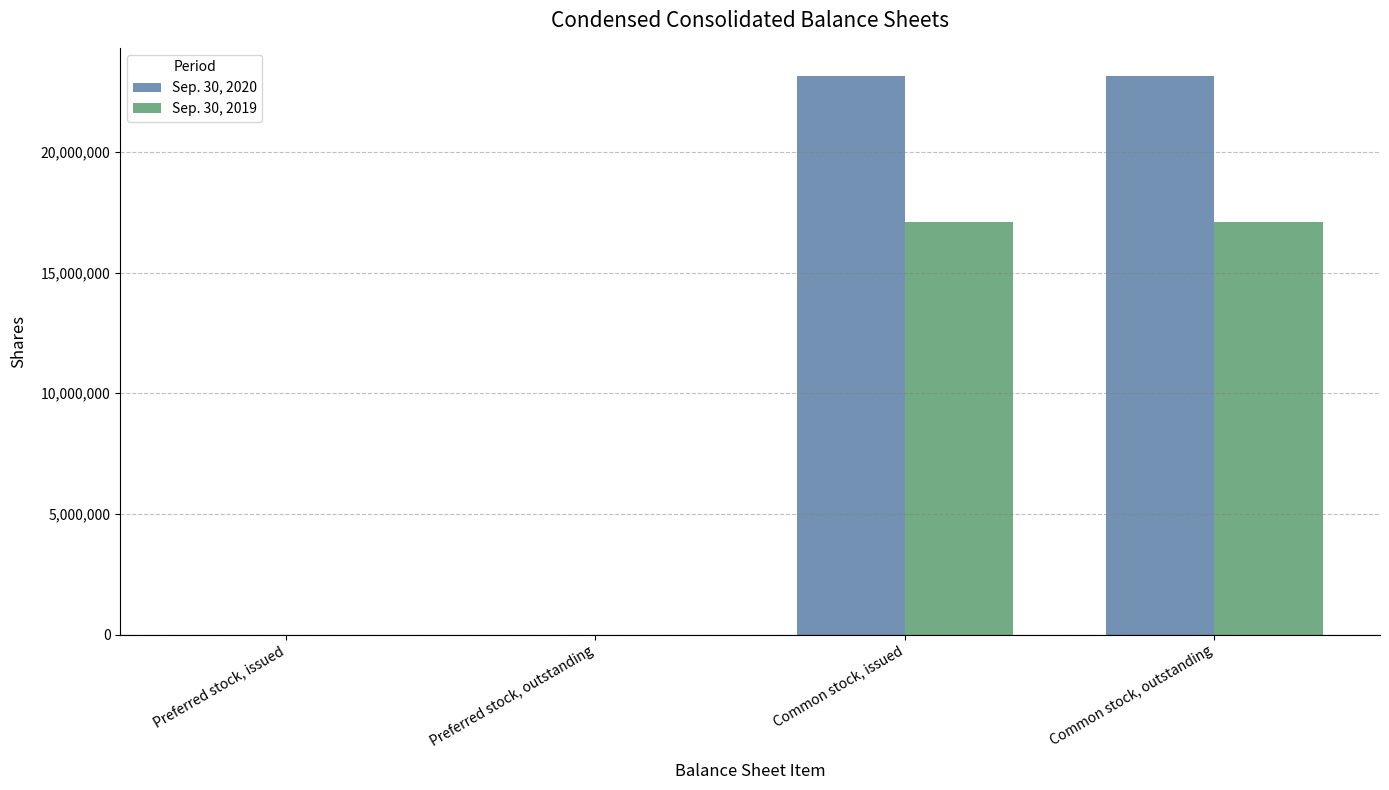

Reading left to right, what are all the values shown in this chart?

Sep. 30, 2020: 0	0	23154084	23154084
Sep. 30, 2019: 0	0	17077873	17077873